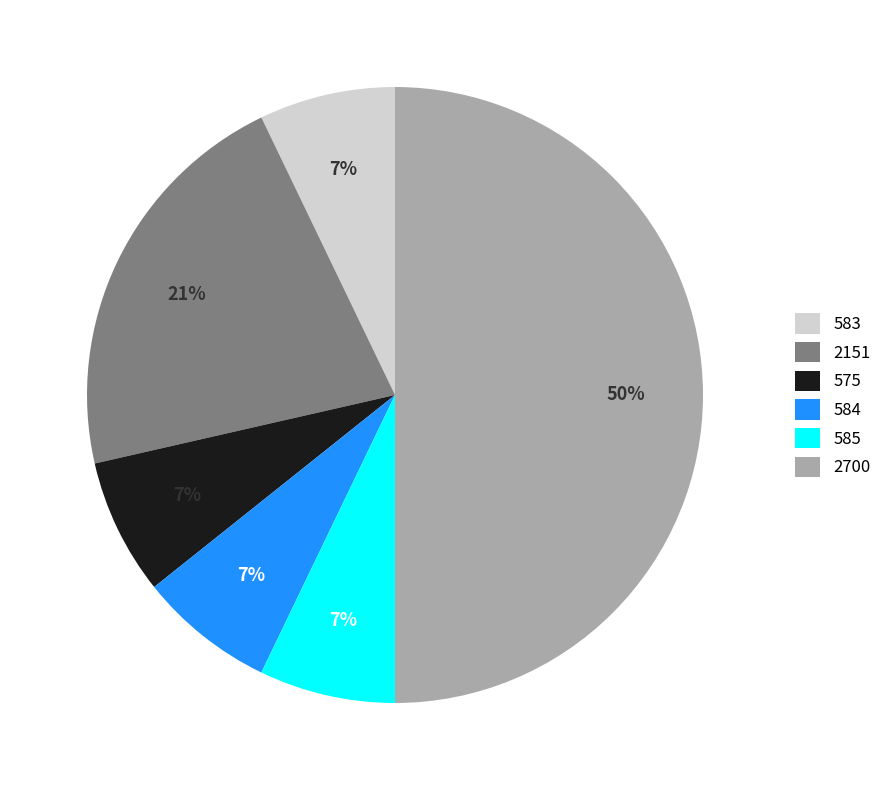

Do 583 and 584 together represent more than half of the pie?

No